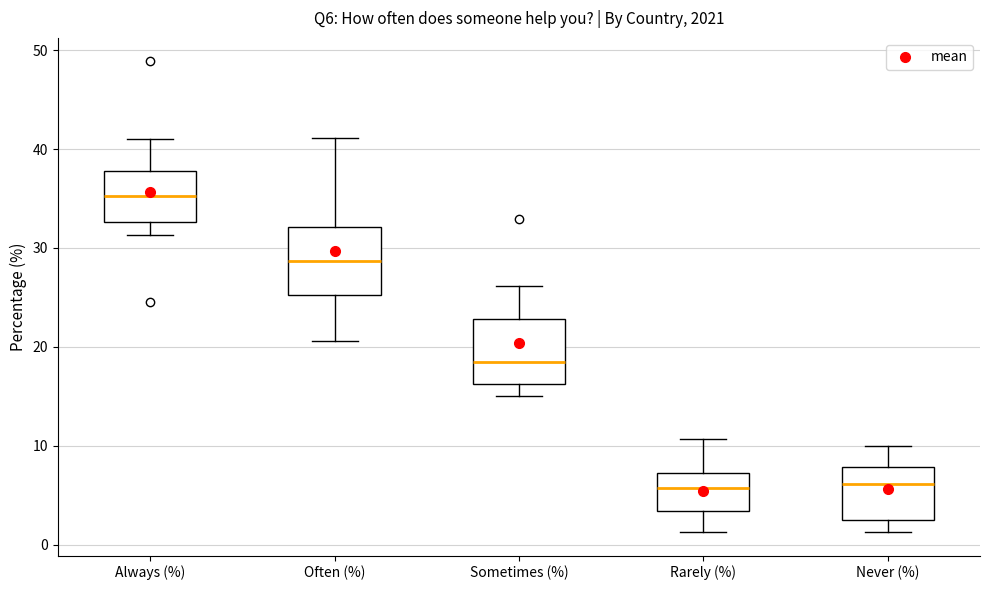

Where does the lower whisker of the box for Never (%) end on the y-axis? The values are not printed on the chart, so give them approximately, as read against the axis.

1